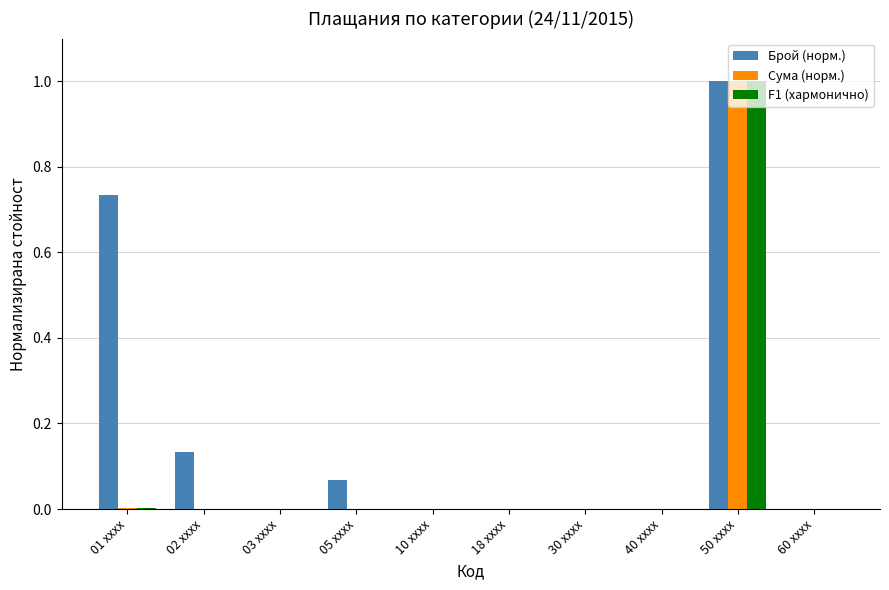

How many data points does each series have?

10